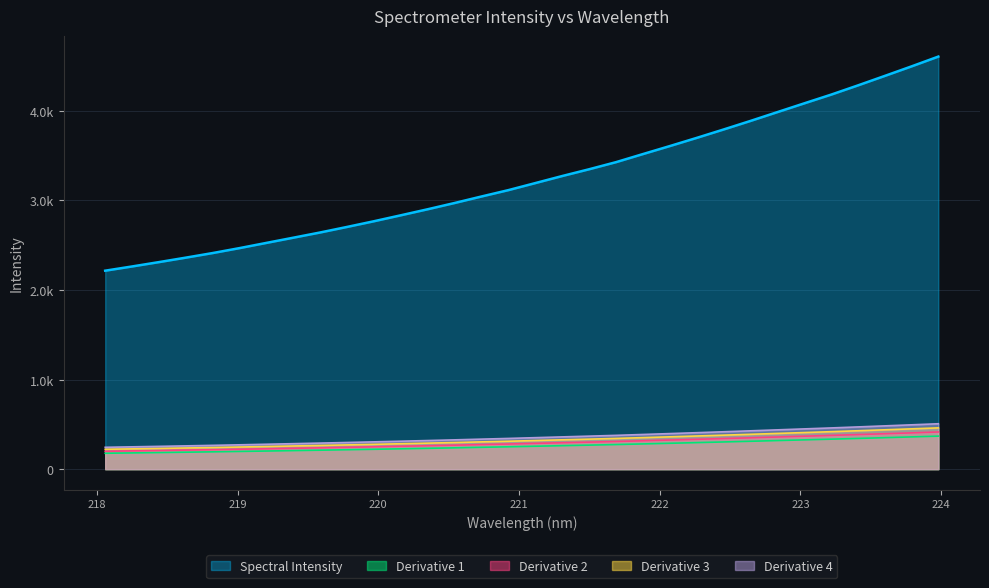

The chart shows a value of 472.4 at 219.0156. True or false?

False